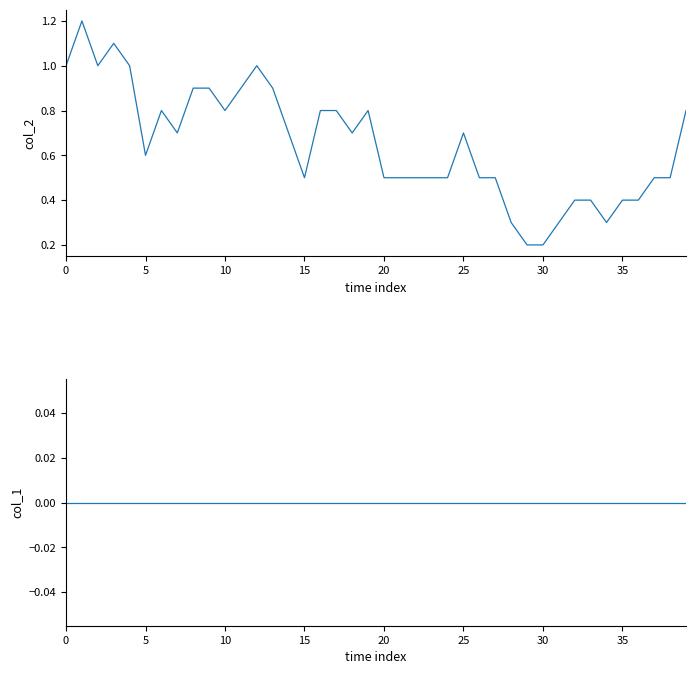

Does the chart have visible grid lines?

No